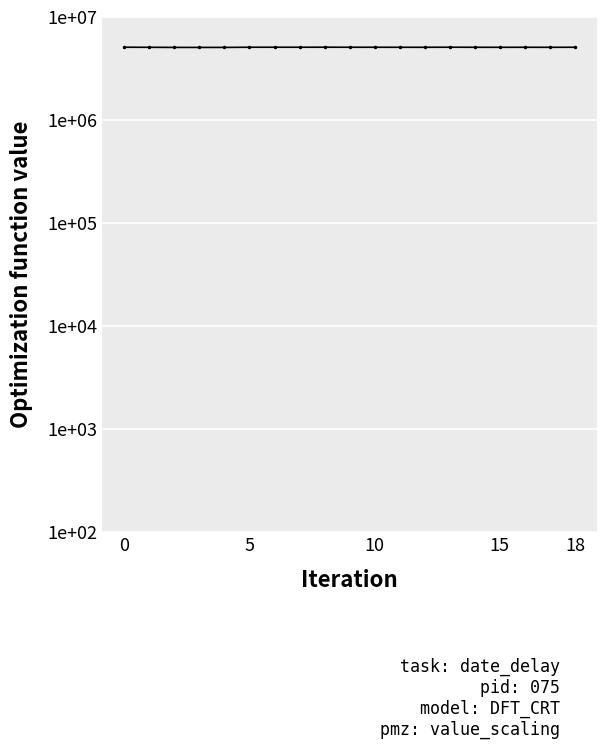

What is the label of the 11th point from the right?

8